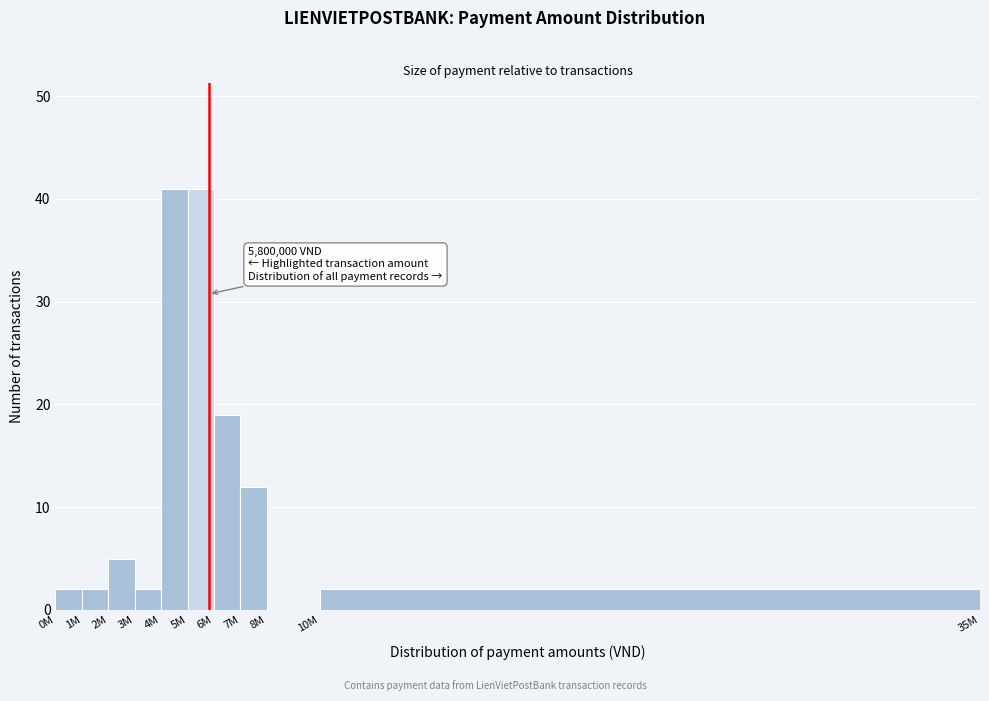

Reading left to right, transcribe all the data shown in this chart.

0M=2	1M=2	2M=5	3M=2	4M=41	5M=41	6M=19	7M=12	8M=0	10M=2